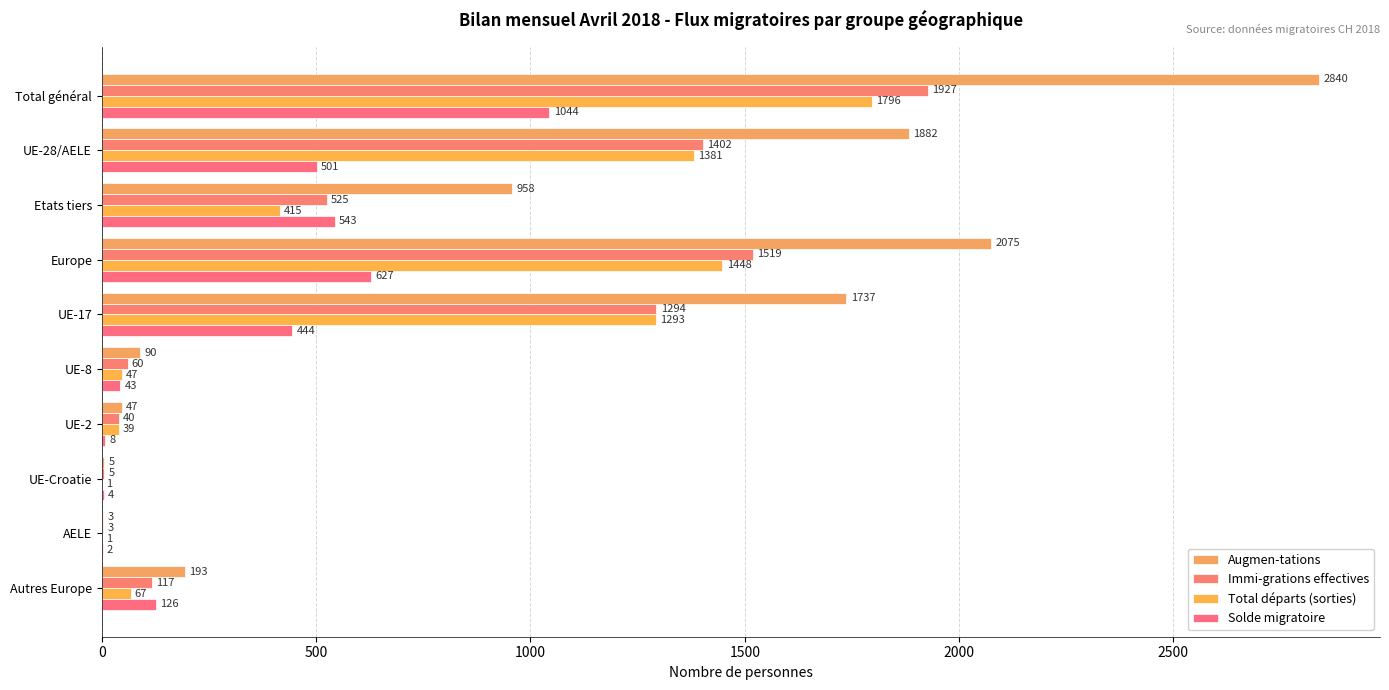

How many series are shown in this chart?

4